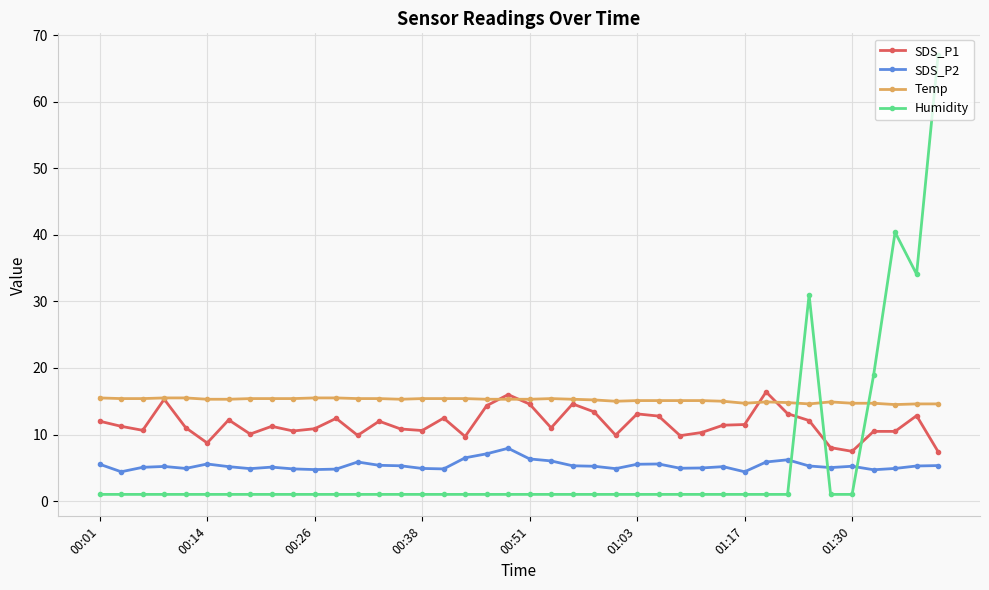

Which series has the largest total across all categories?

Temp